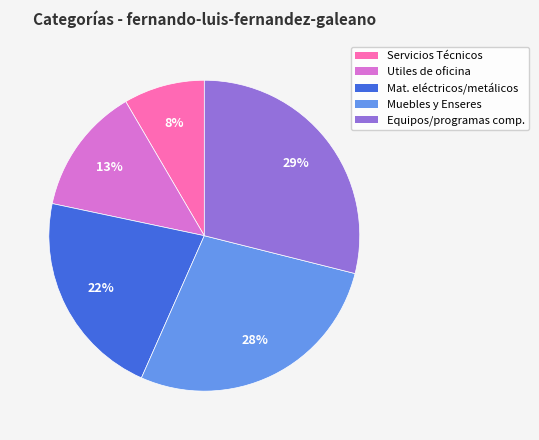

How many slices are in this pie chart?

5